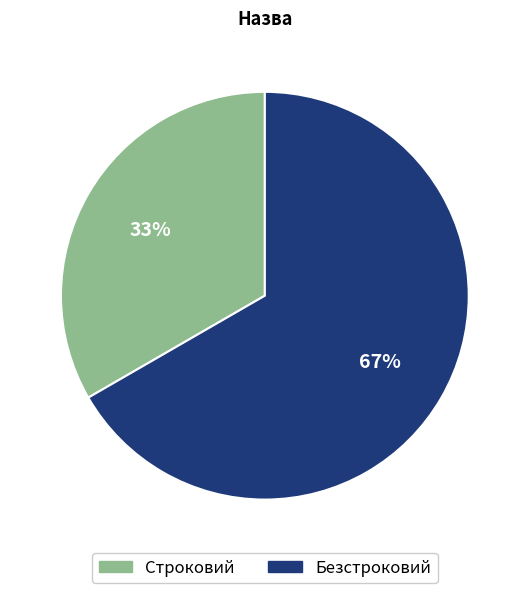

The Безстроковий slice represents 67% of the pie. True or false?

True